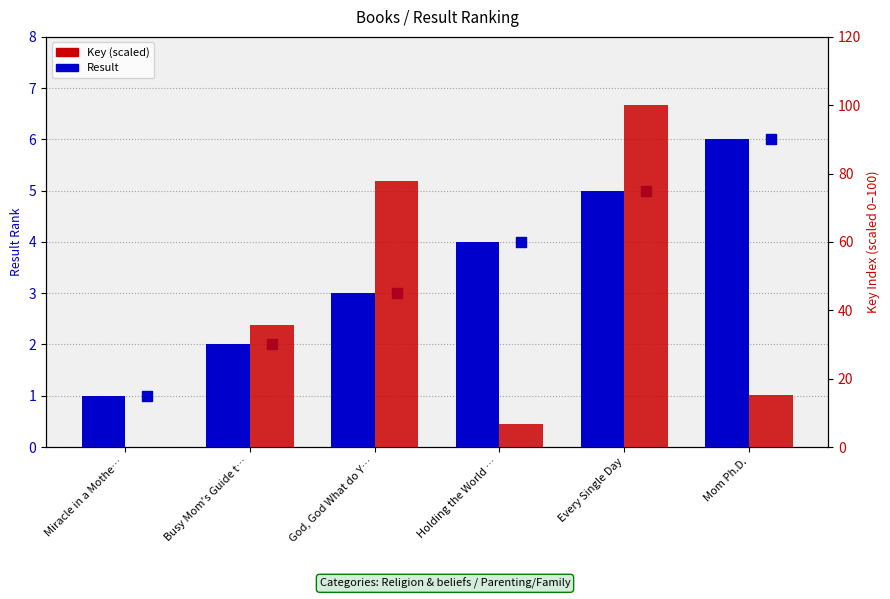

At which category is the sum across all series the highest?

Every Single Day